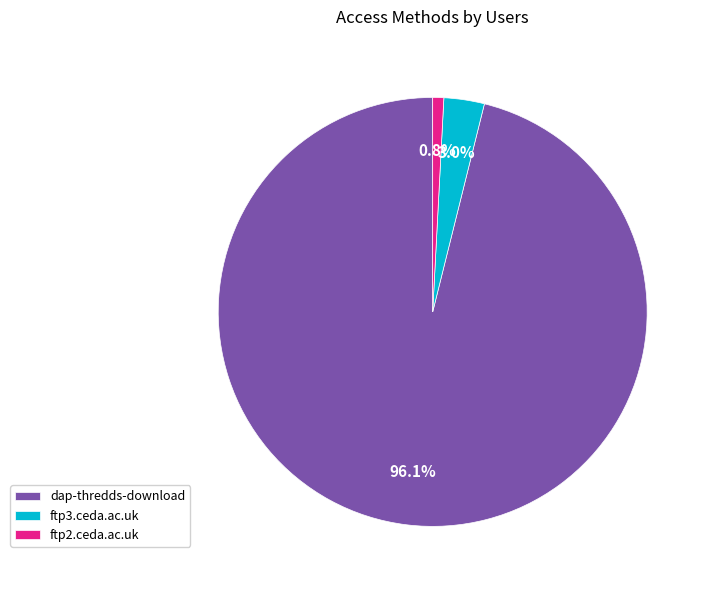

What is the smallest slice in the pie chart?

ftp2.ceda.ac.uk